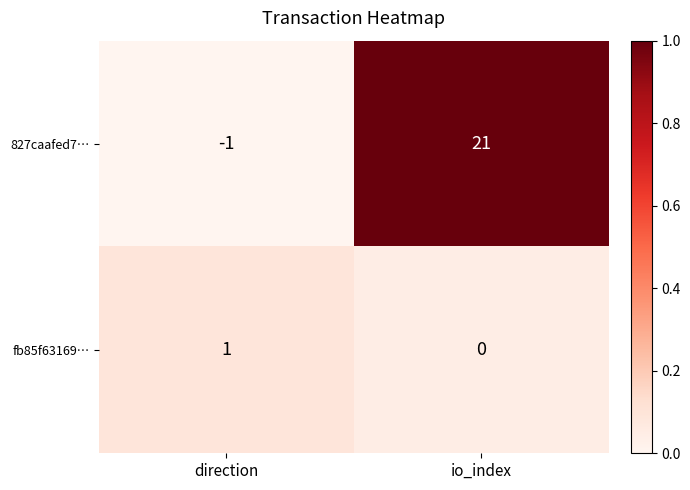

Which series has the widest spread of values?

827caafed7…